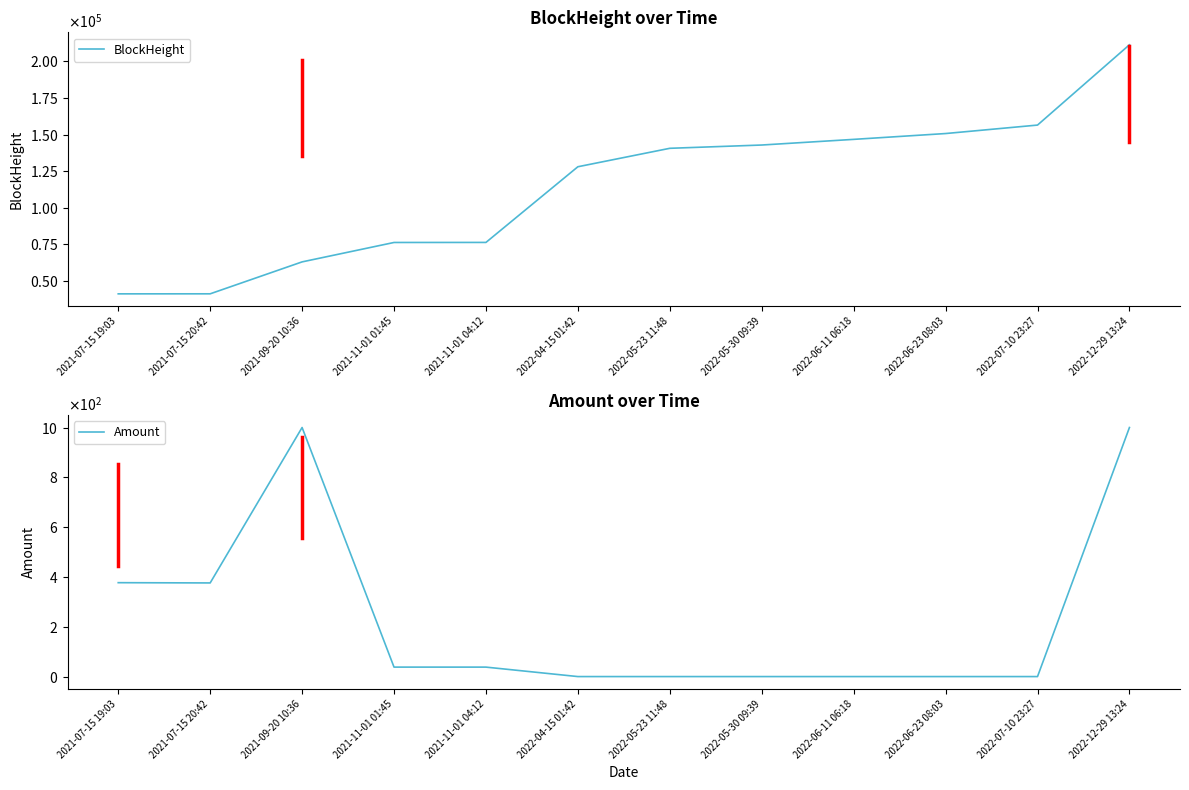

What is the difference between the highest and lowest values at 2022-06-23 08:03?

150776.0